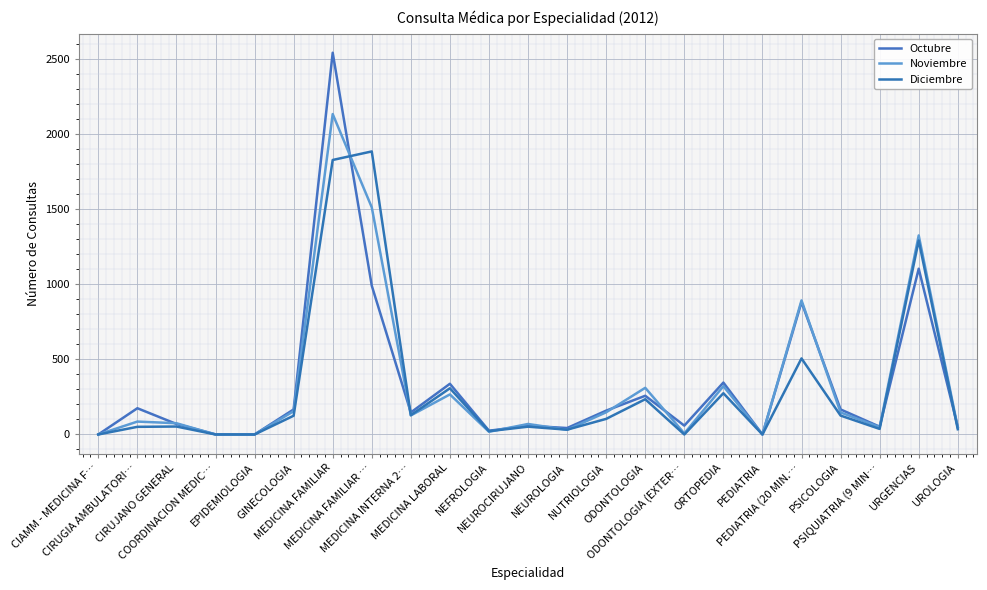

How many lines are shown in the chart?

3